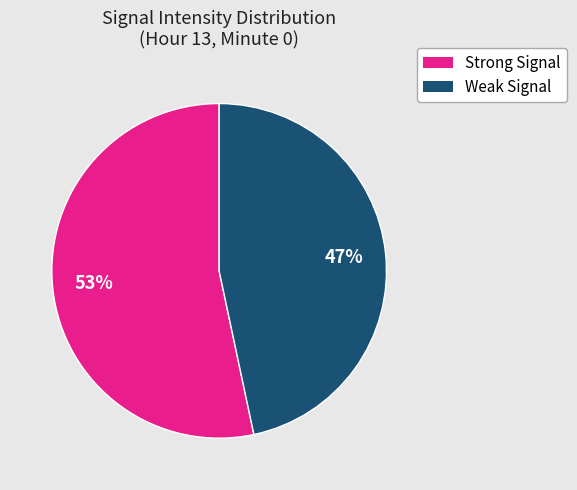

To the nearest percent, what is the average slice percentage?

50%